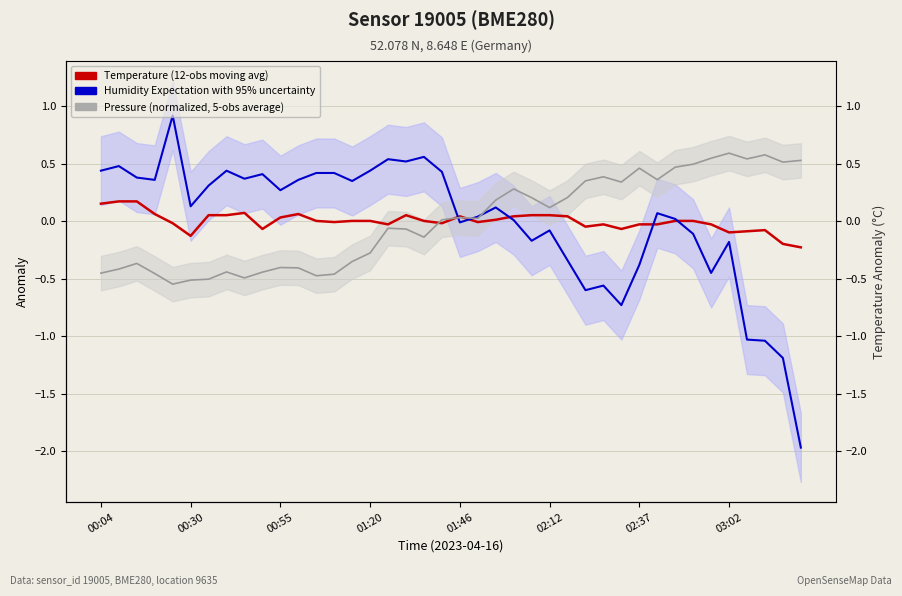

Which series changed the most between 00:30 and 26?

Humidity Expectation with 95% uncertainty